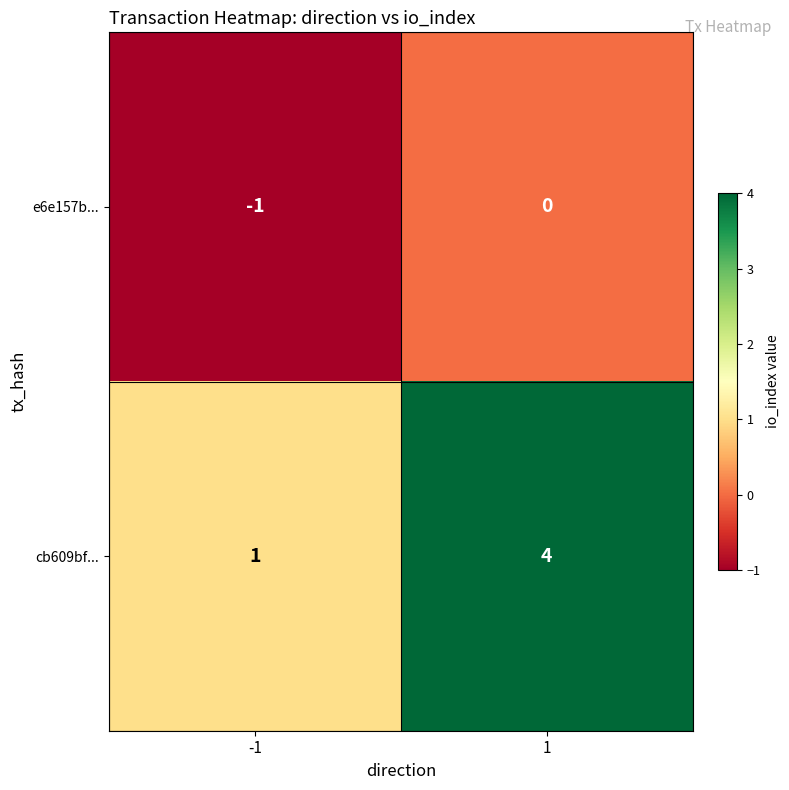

Rank the series by their maximum value, from lowest to highest.

e6e157b..., cb609bf...